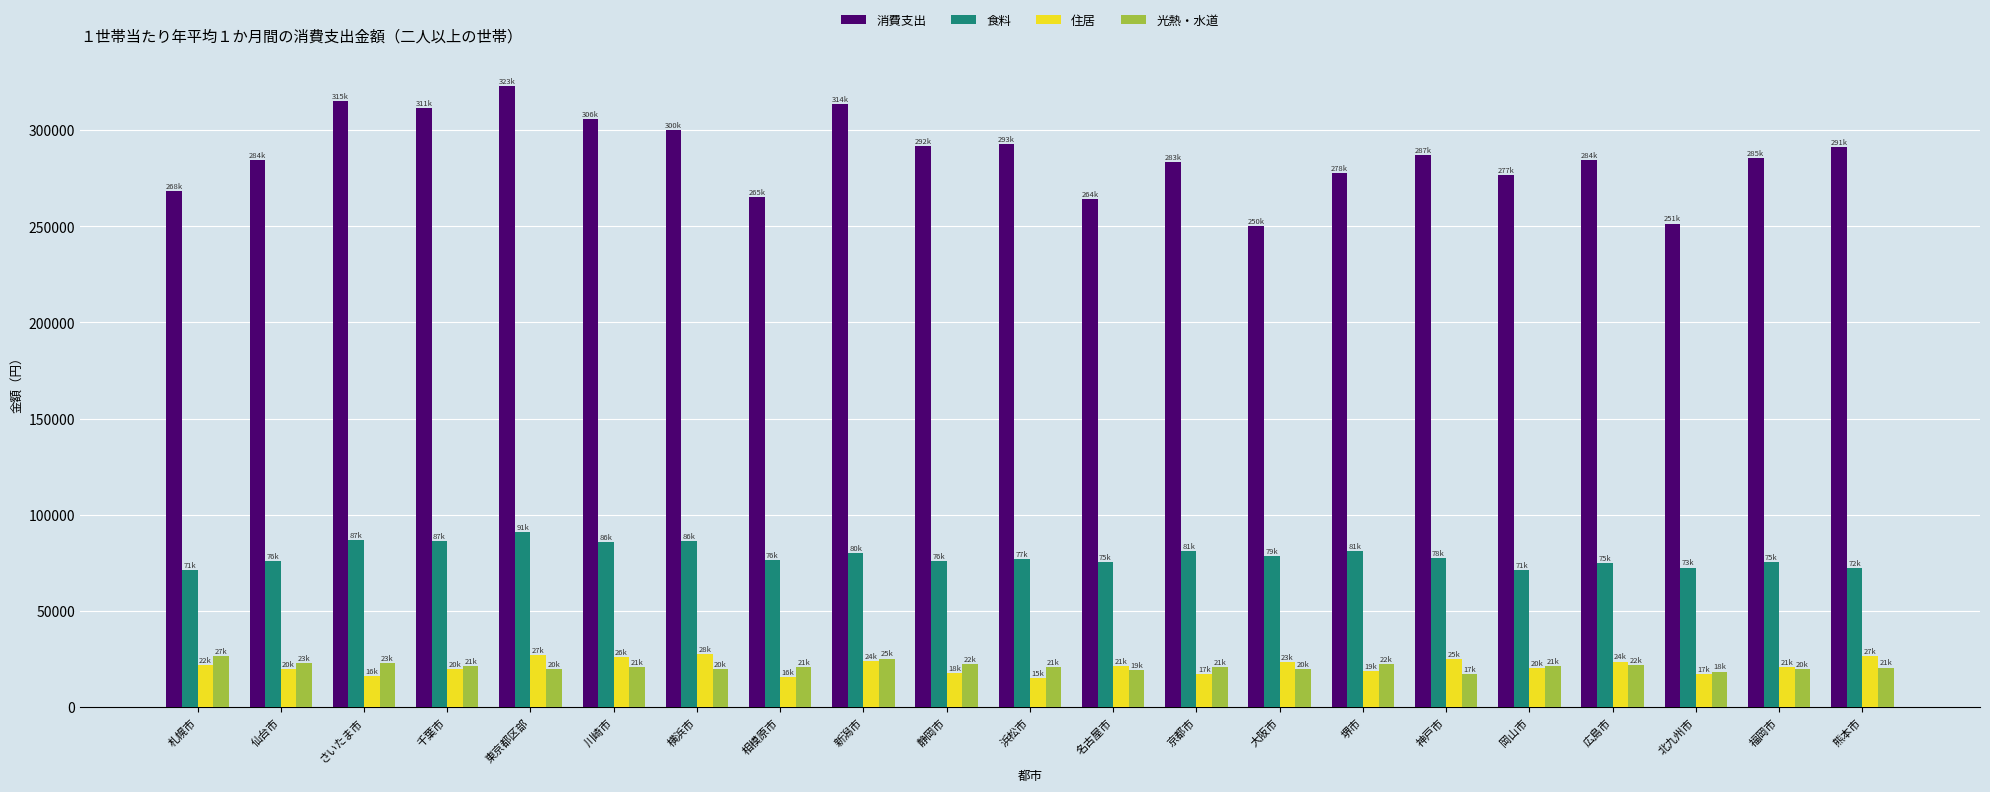

What is the difference between the maximum and minimum values in the 光熱・水道 series?

9256